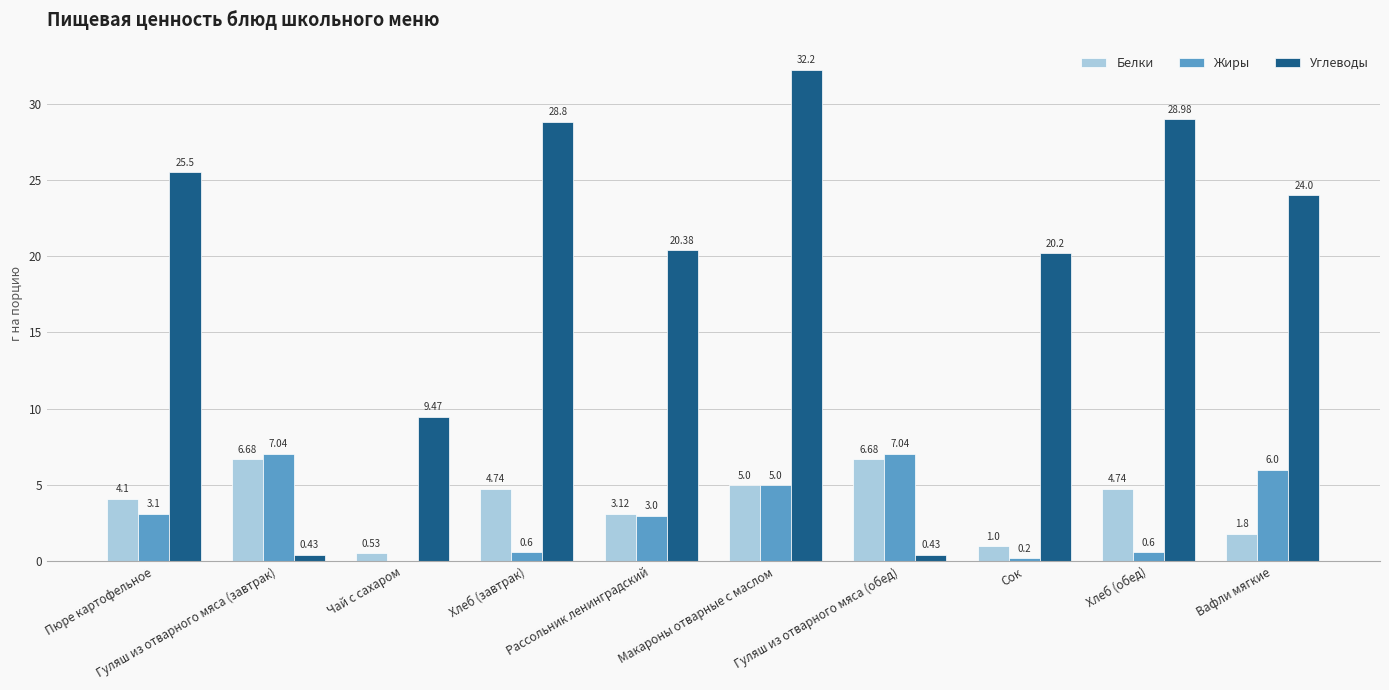

At which label does Жиры first exceed 3?

Пюре картофельное